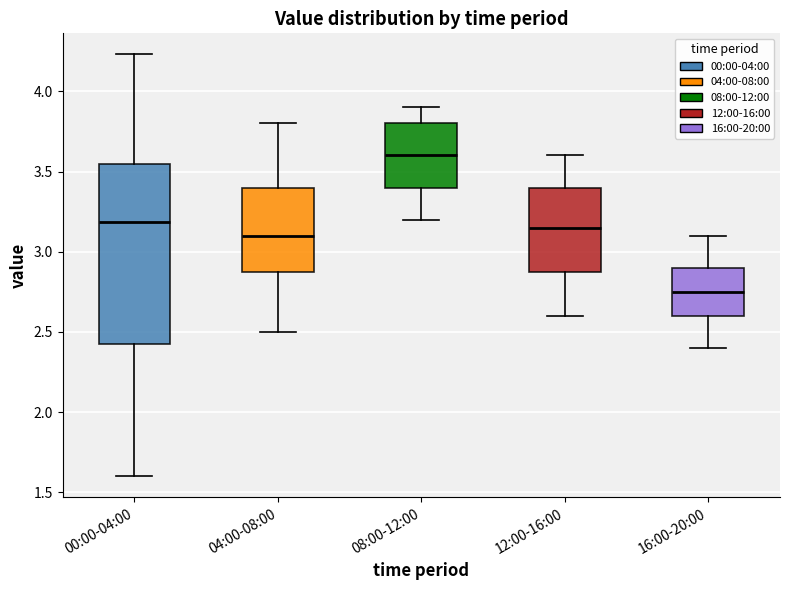

Comparing the boxes themselves (not the whiskers), which one is the tallest?

00:00-04:00